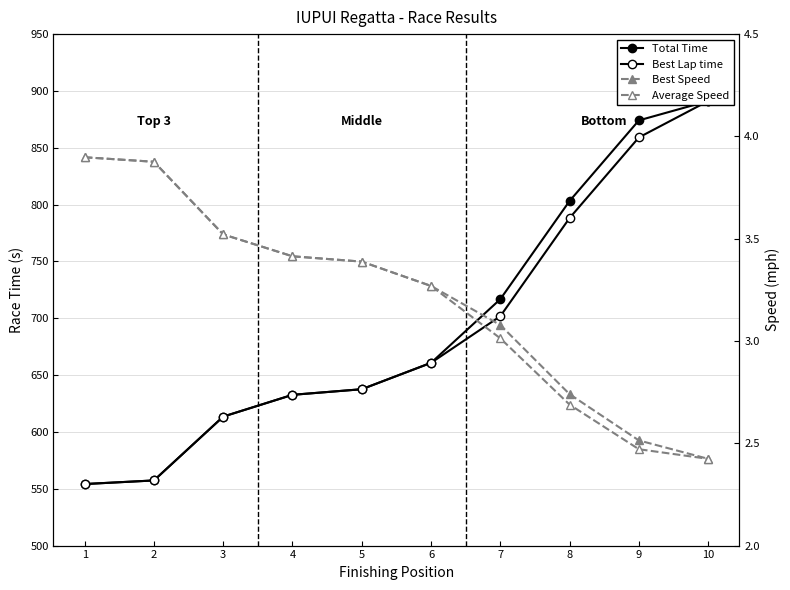

Which series changed the most between 8 and 9?

Total Time